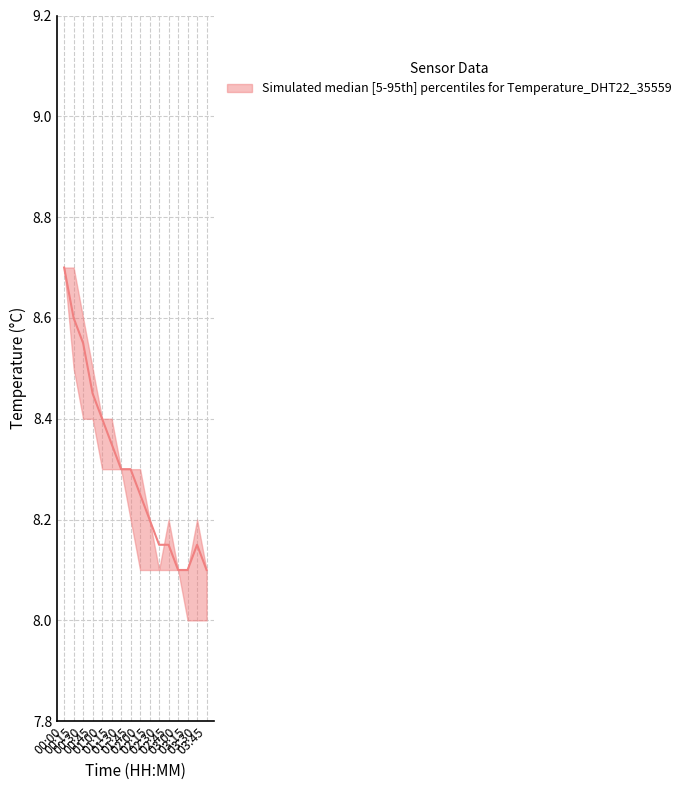

Reading left to right, transcribe all the data shown in this chart.

temperature_upper: 8.7	8.7	8.6	8.5	8.4	8.4	8.3	8.3	8.3	8.2	8.1	8.2	8.1	8.1	8.2	8.1
temperature_median: 8.7	8.6	8.6	8.4	8.4	8.3	8.3	8.3	8.2	8.2	8.2	8.2	8.1	8.1	8.2	8.1
temperature_lower: 8.7	8.5	8.4	8.4	8.3	8.3	8.3	8.2	8.1	8.1	8.1	8.1	8.1	8.0	8.0	8.0